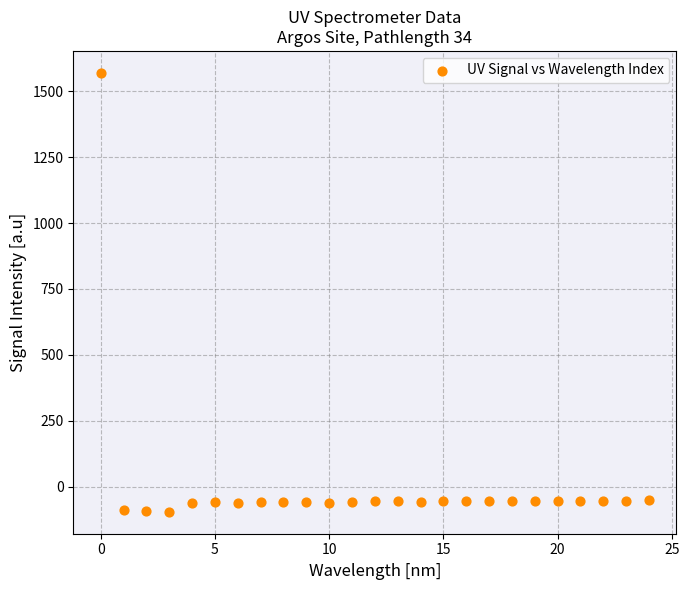

What is the range of Y values (max minus min)?

1666.5